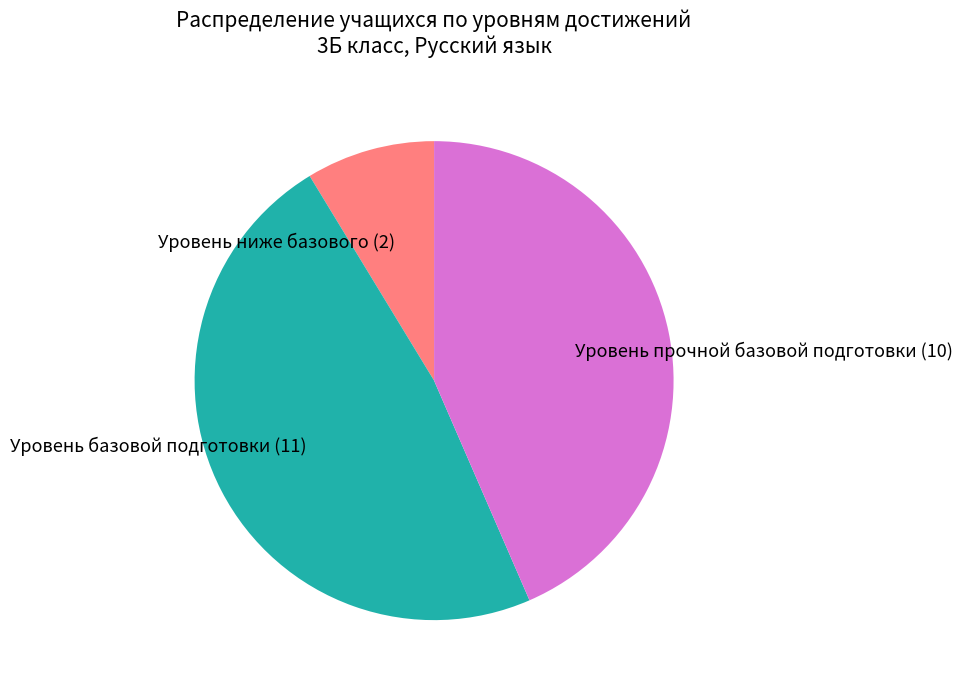

Is the sum of Уровень базовой подготовки and Уровень прочной базовой подготовки greater than half?

Yes